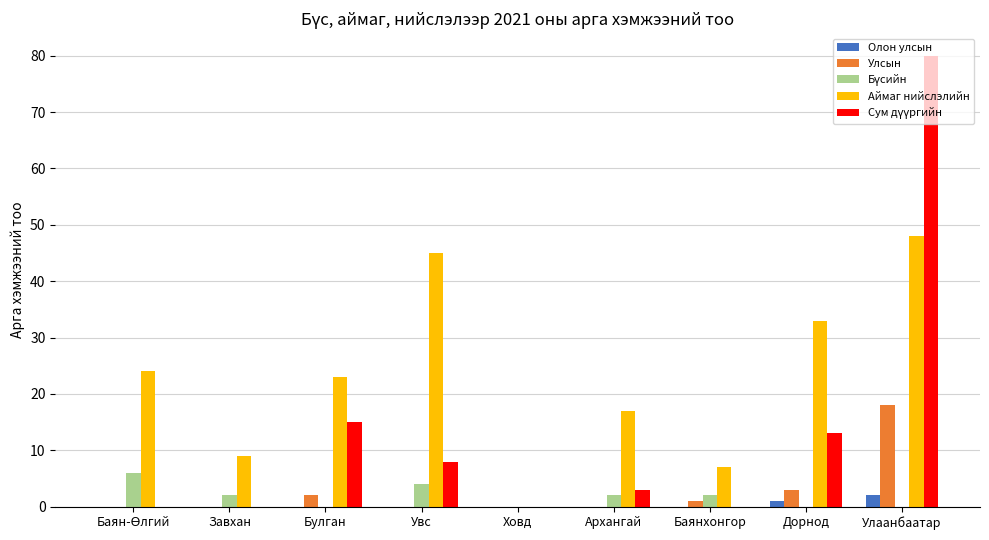

The Аймаг нийслэлийн series shows 33 at Дорнод. True or false?

True